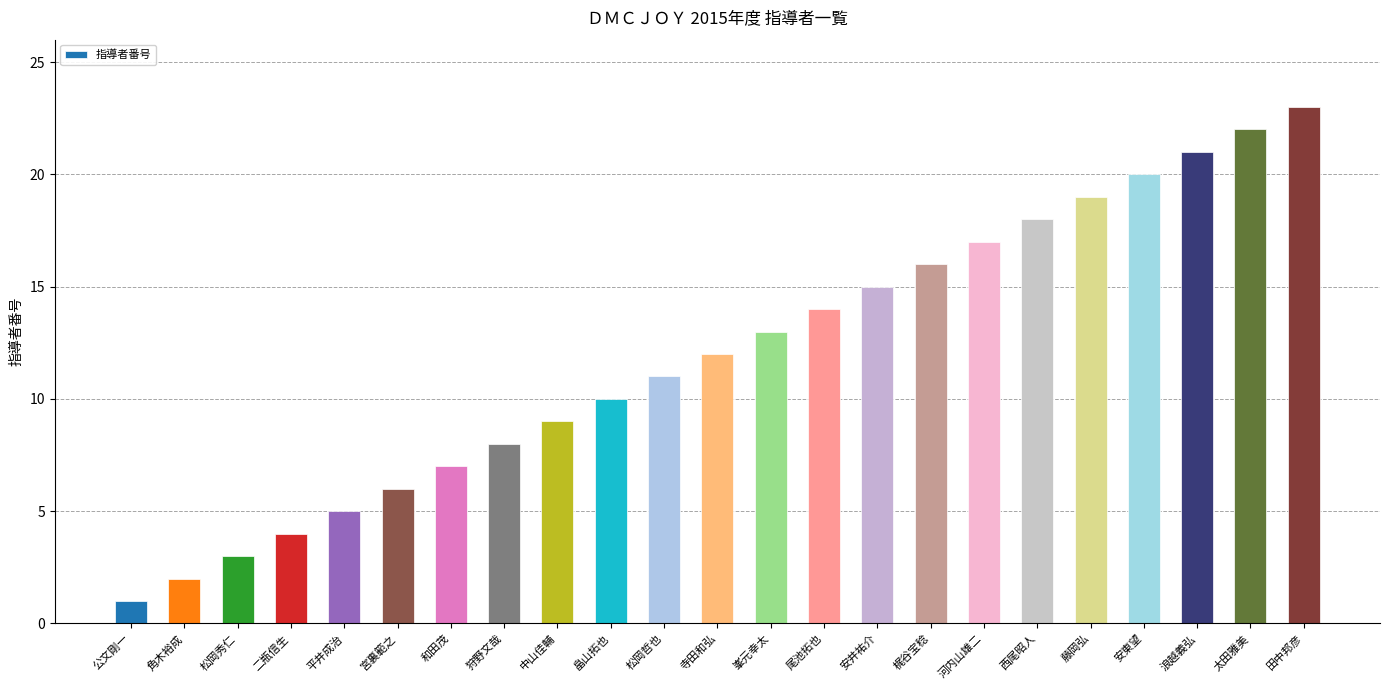

What is the approximate value at 畠山拓也, to the nearest 10?

10